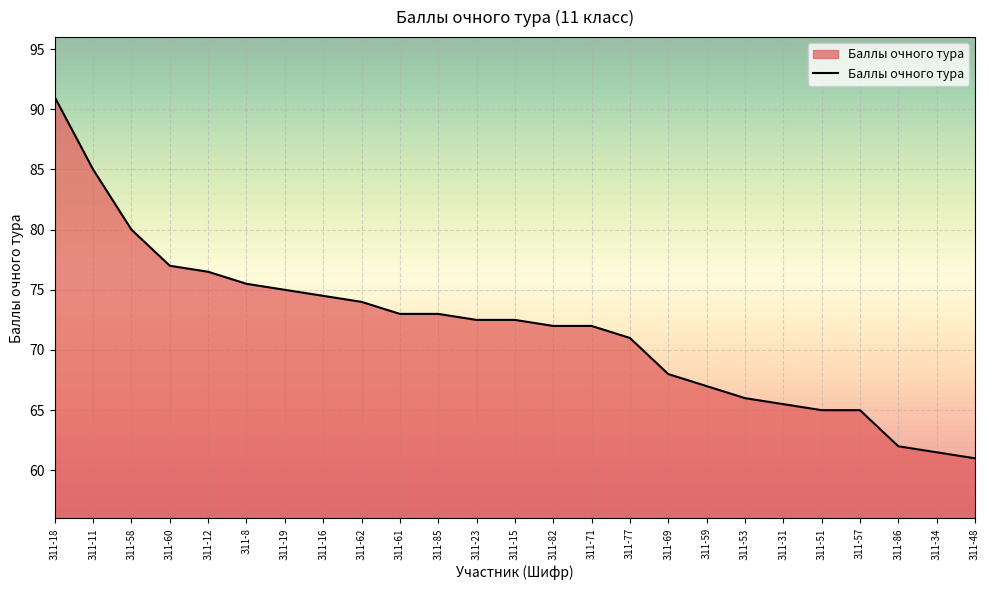

What is the approximate value at З11-60?

77.0